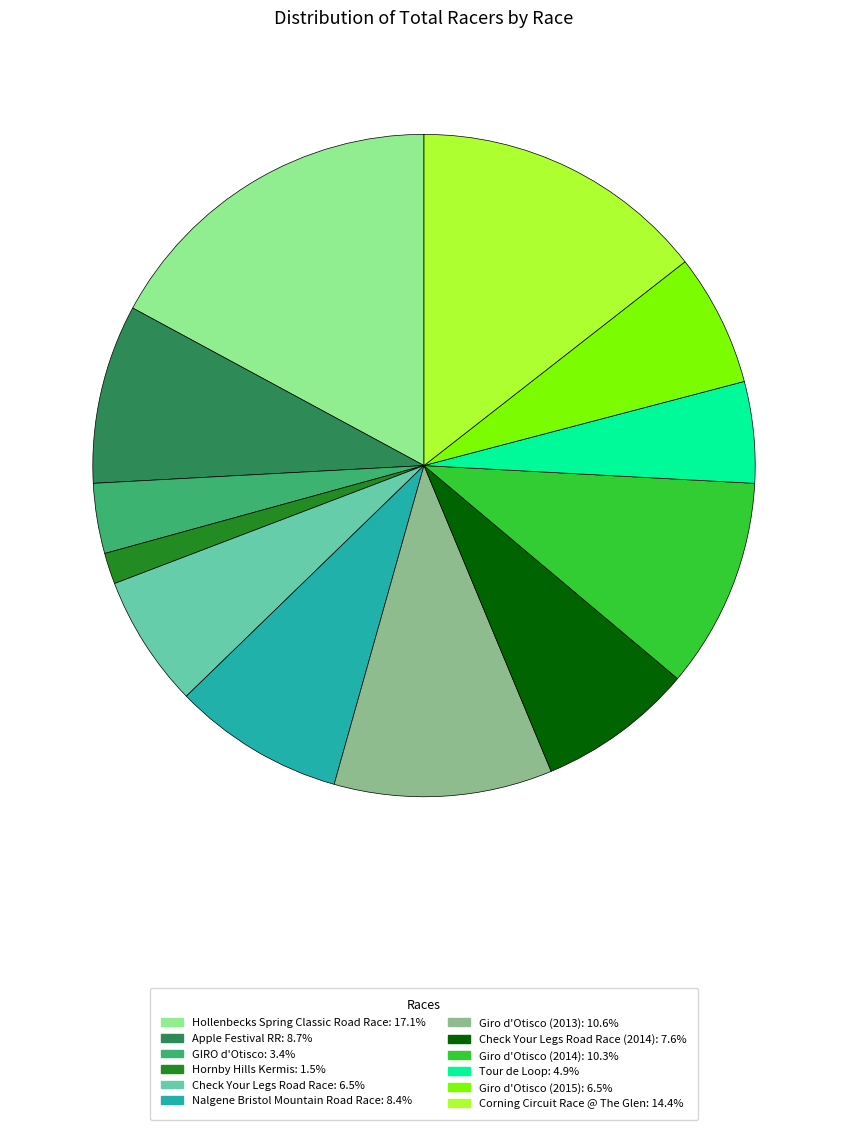

Combined, do GIRO d'Otisco: 3.4% and Hornby Hills Kermis: 1.5% account for over 50%?

No